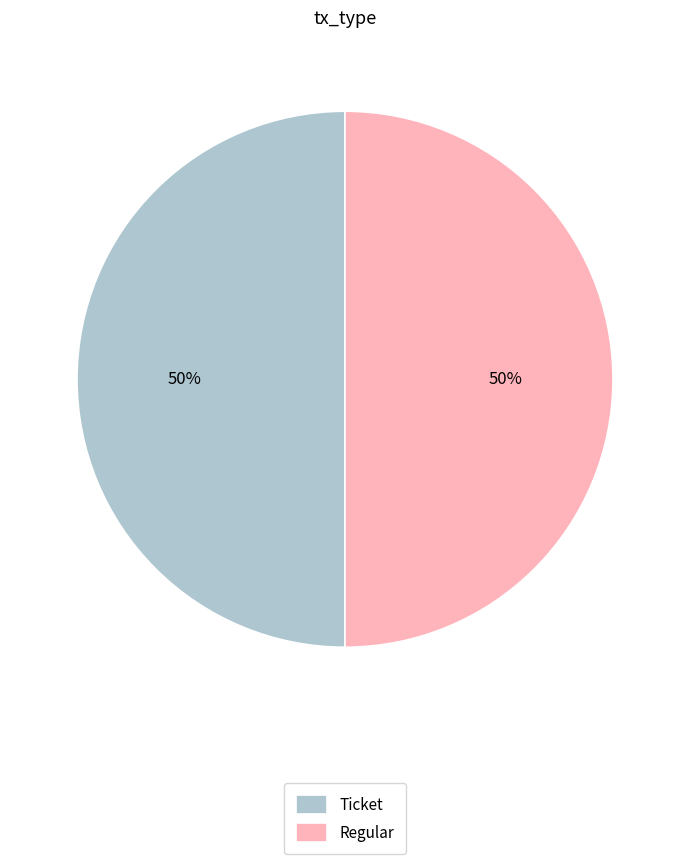

To the nearest percent, what percentage of the pie is Regular?

50%